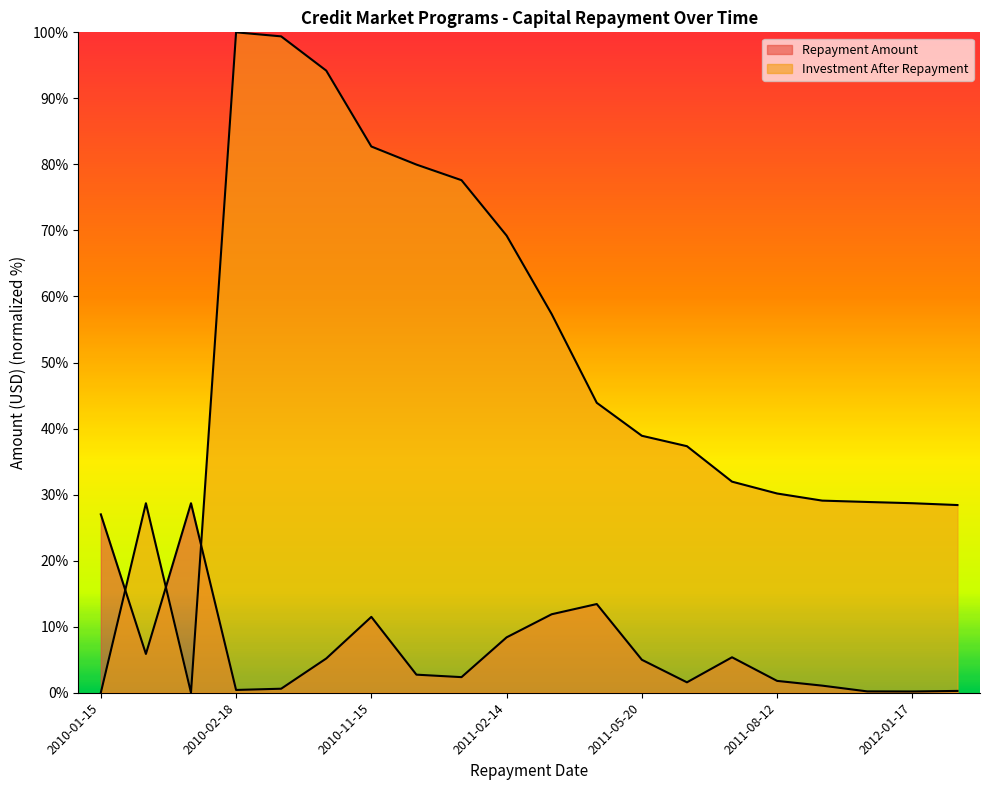

What is the sum of the Repayment Amount values at 2010-01-12 and 2012-01-17?

28.9